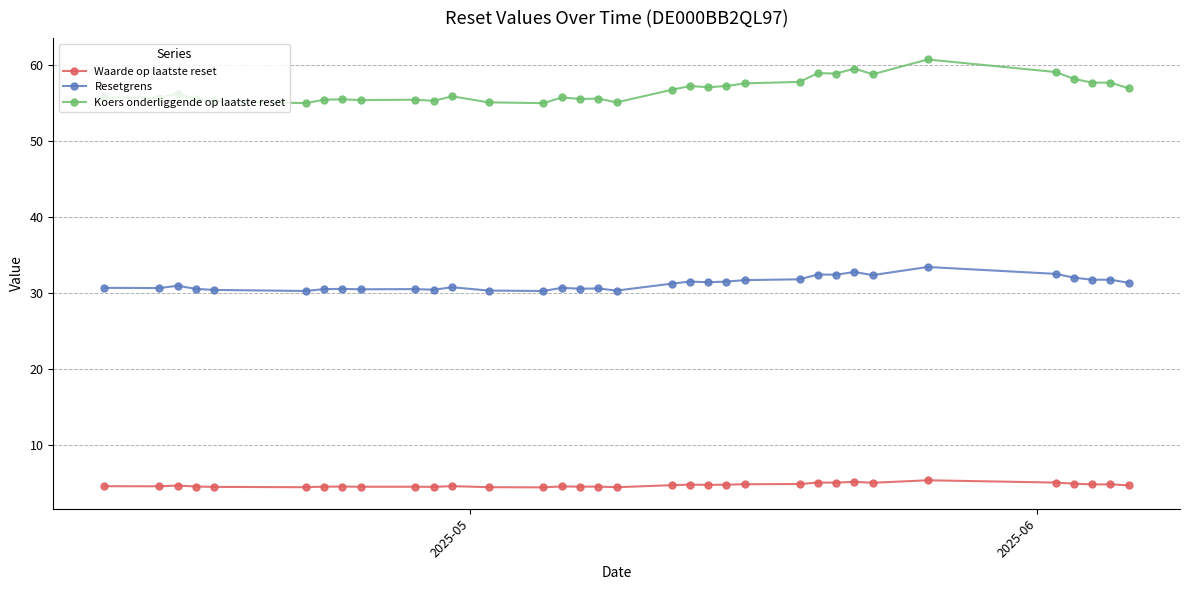

What is the maximum value shown in the chart?

60.8